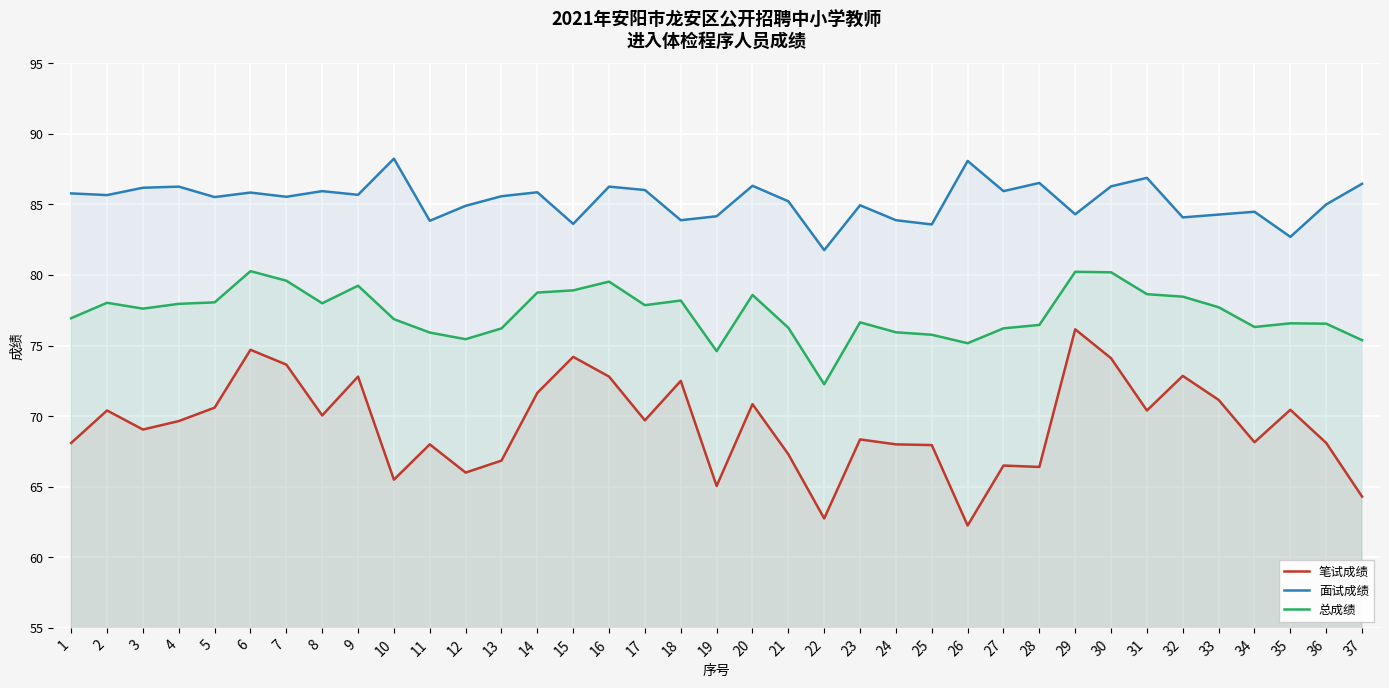

How many data points in 面试成绩 are less than 85?

14